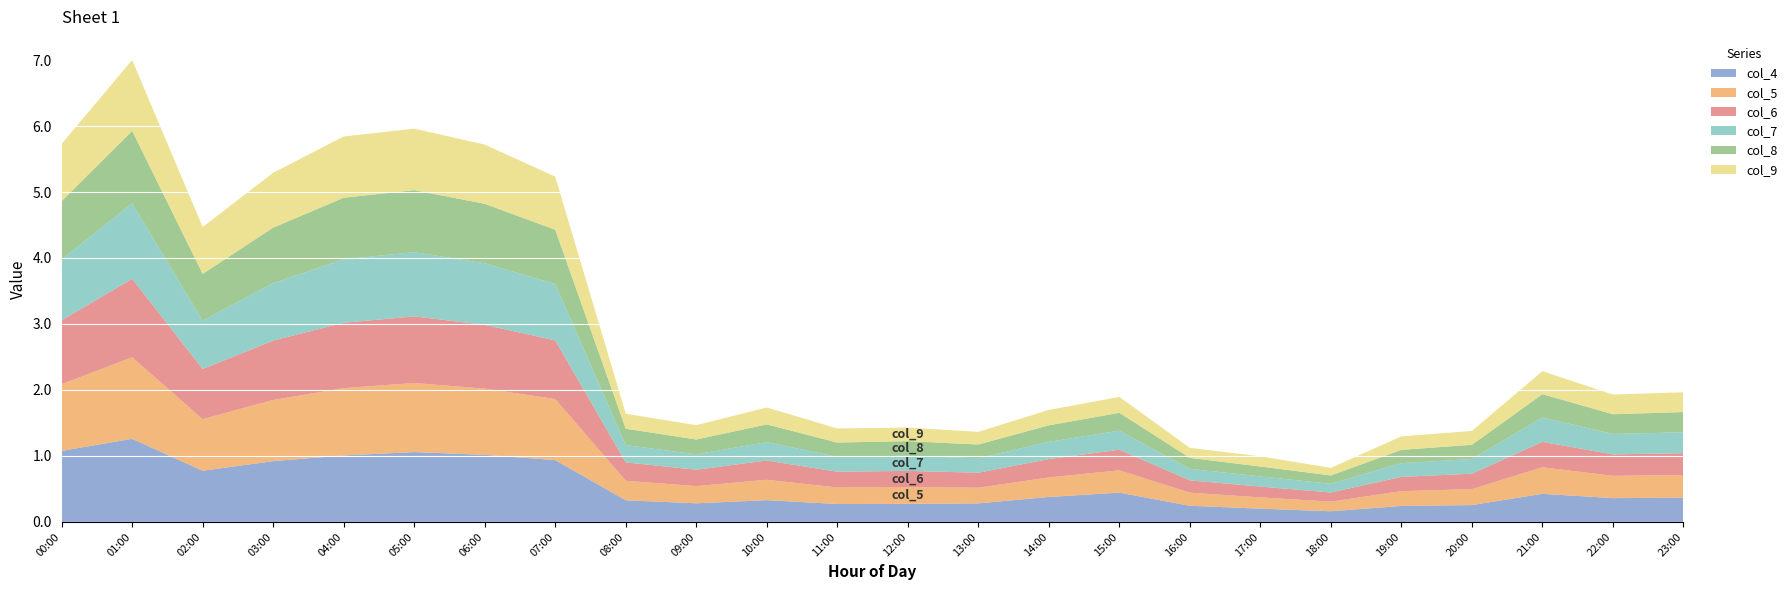

Reading left to right, transcribe all the data shown in this chart.

col_4: 1.1	1.3	0.8	0.9	1.0	1.1	1.0	0.9	0.3	0.3	0.3	0.3	0.3	0.3	0.4	0.4	0.2	0.2	0.2	0.2	0.3	0.4	0.4	0.4
col_5: 1.0	1.2	0.8	0.9	1.0	1.0	1.0	0.9	0.3	0.3	0.3	0.3	0.3	0.2	0.3	0.3	0.2	0.2	0.1	0.2	0.2	0.4	0.3	0.3
col_6: 1.0	1.2	0.8	0.9	1.0	1.0	1.0	0.9	0.3	0.2	0.3	0.2	0.2	0.2	0.3	0.3	0.2	0.2	0.1	0.2	0.2	0.4	0.3	0.3
col_7: 0.9	1.1	0.7	0.9	1.0	1.0	0.9	0.9	0.3	0.2	0.3	0.2	0.2	0.2	0.3	0.3	0.2	0.2	0.1	0.2	0.2	0.4	0.3	0.3
col_8: 0.9	1.1	0.7	0.8	0.9	0.9	0.9	0.8	0.2	0.2	0.3	0.2	0.2	0.2	0.2	0.3	0.2	0.1	0.1	0.2	0.2	0.4	0.3	0.3
col_9: 0.9	1.1	0.7	0.8	0.9	0.9	0.9	0.8	0.2	0.2	0.3	0.2	0.2	0.2	0.2	0.2	0.2	0.2	0.1	0.2	0.2	0.3	0.3	0.3